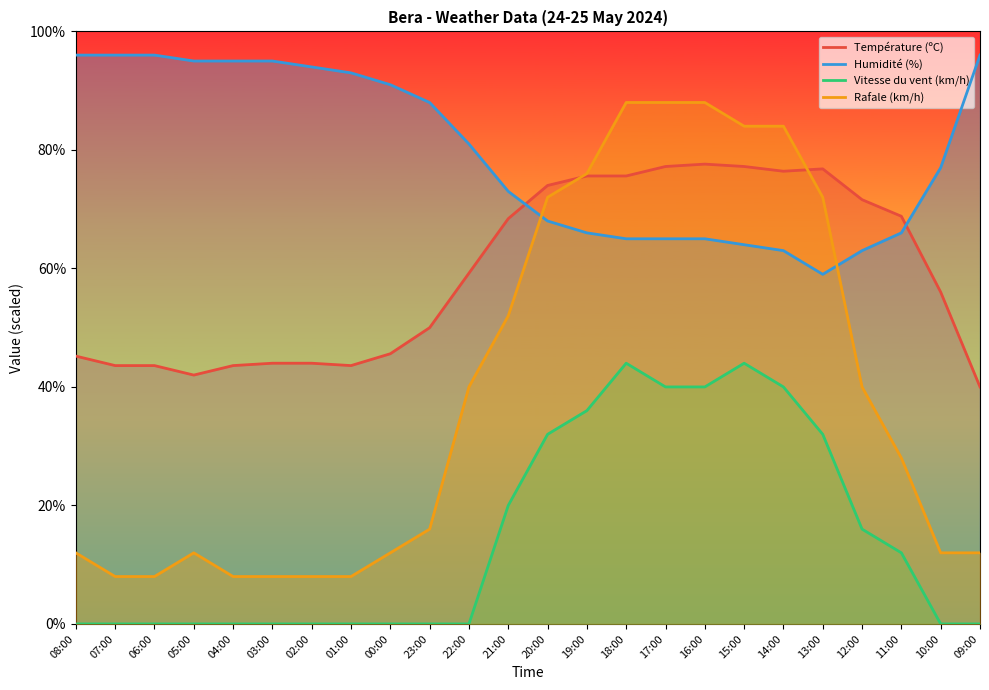

True or false: Vitesse du vent (km/h) has more than 2 points higher than both neighbors.

False